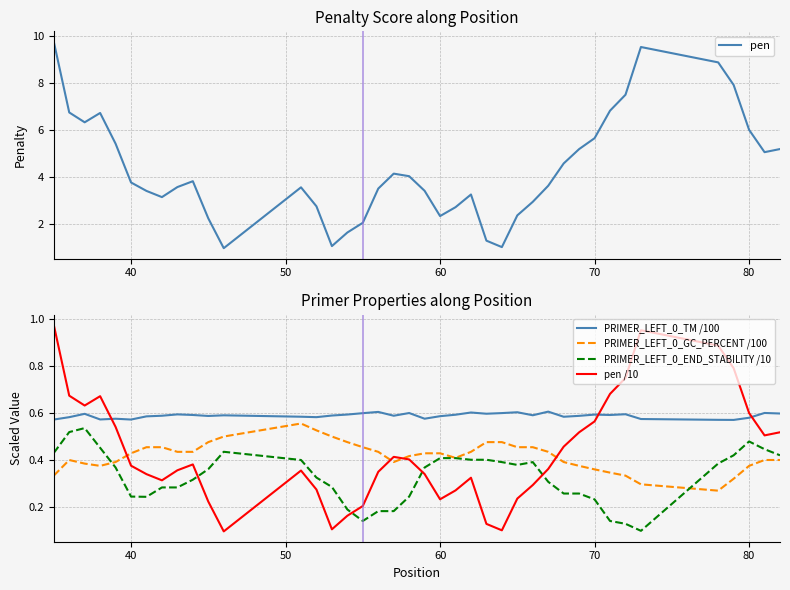

What is the highest value of the pen series?

9.8